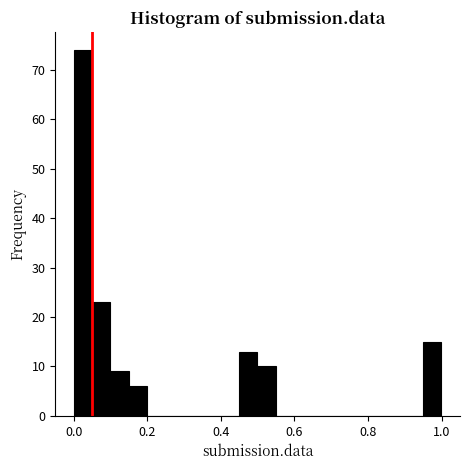

Read against the x-axis, roughly where is the centre of the tallest bar?

0.02